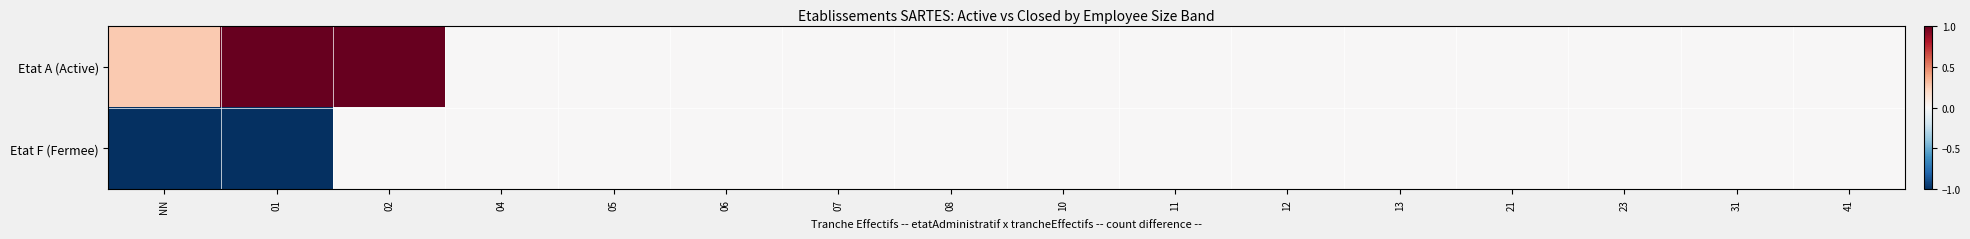

Which series changed the most between 06 and 12?

Etat A (Active)